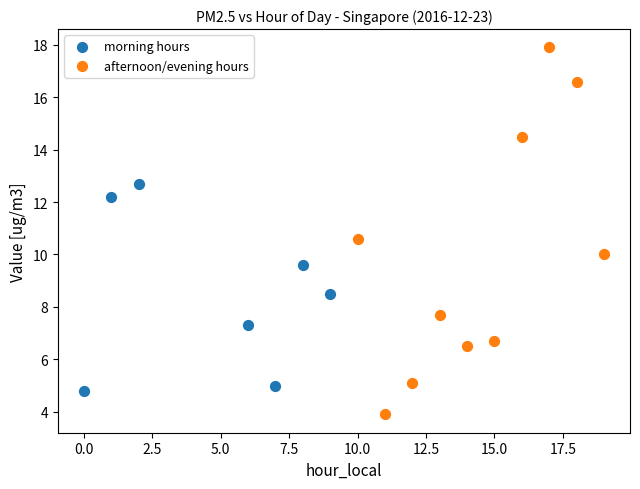

Which series has the largest Y range (max minus min)?

afternoon/evening hours